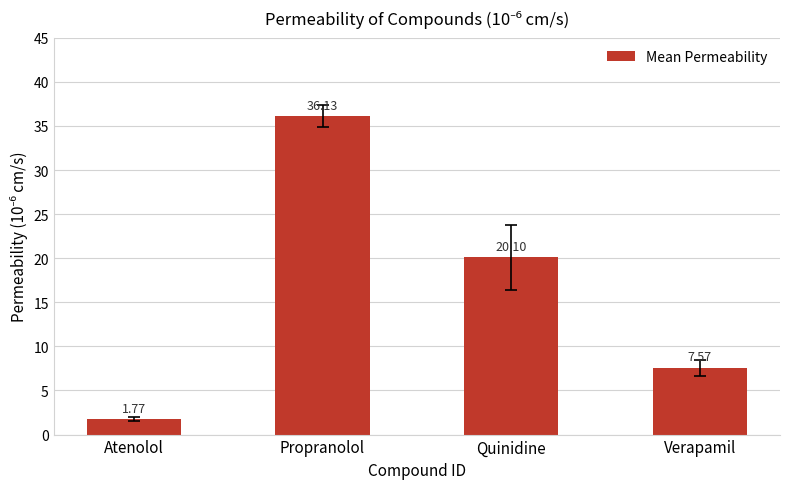

At which category does the chart reach its minimum across all series?

Atenolol